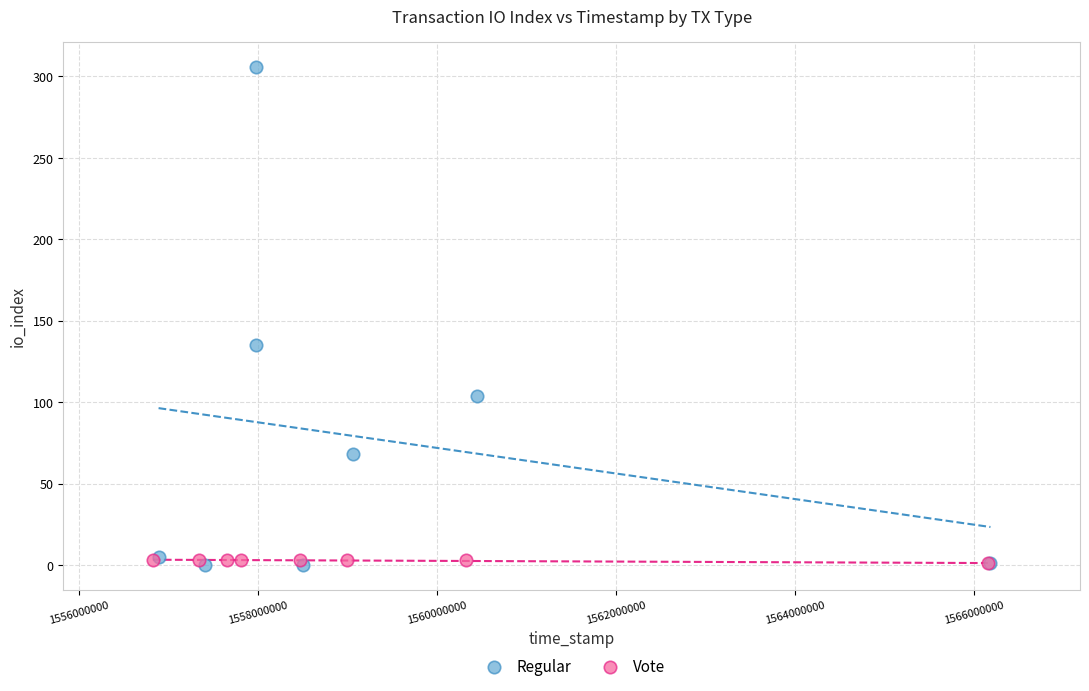

Which series has the widest spread of Y values?

Regular